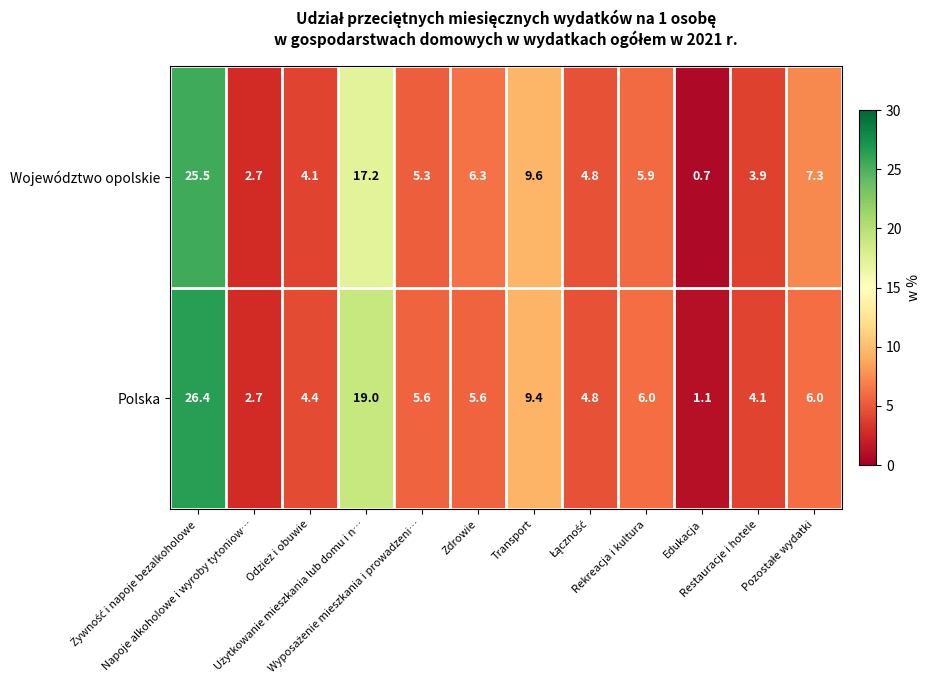

List the series in order of their peak value, highest first.

Polska, Województwo opolskie